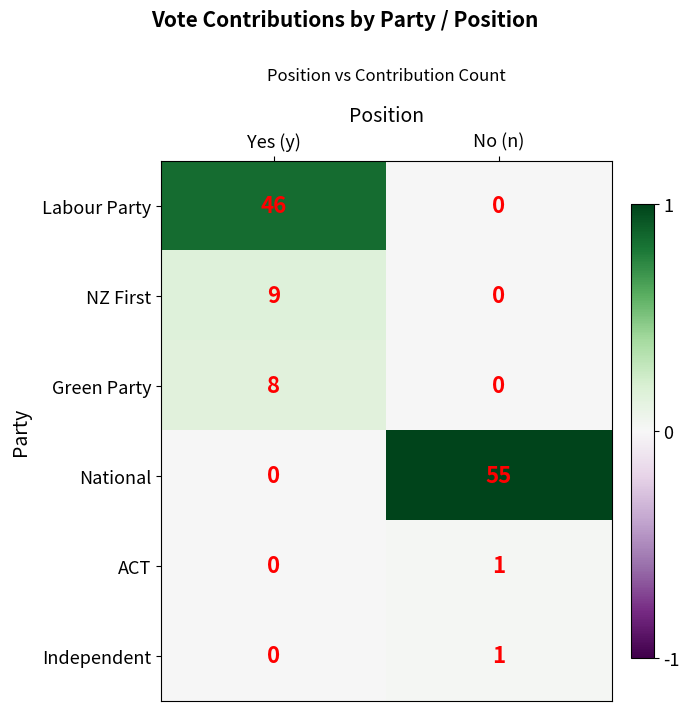

What is the spread (max minus min) of values at Yes (y)?

46